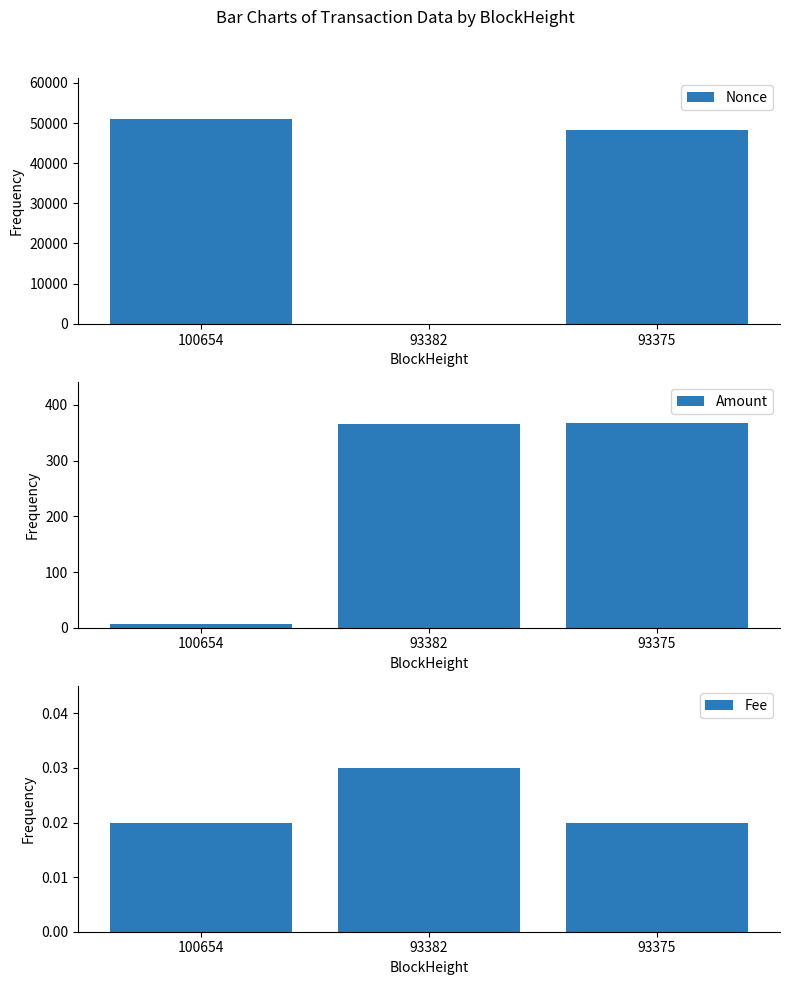

What is the value of the Amount bar at the 2nd from the left?

366.6